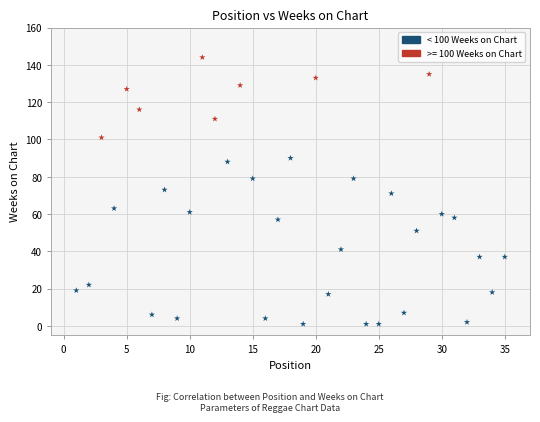

What is the range of X values (max minus min)?

34